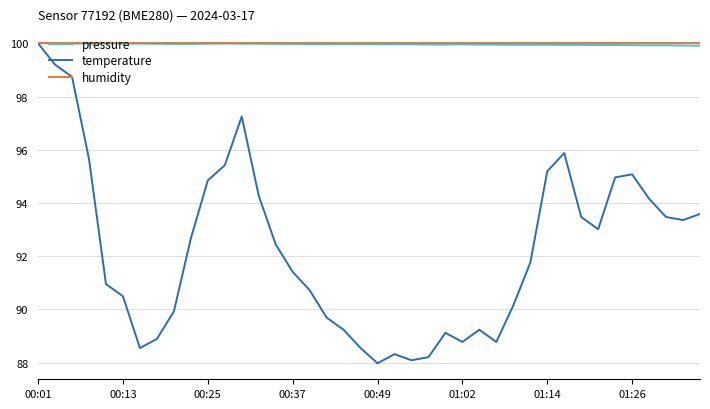

Which series has the widest spread of values?

temperature